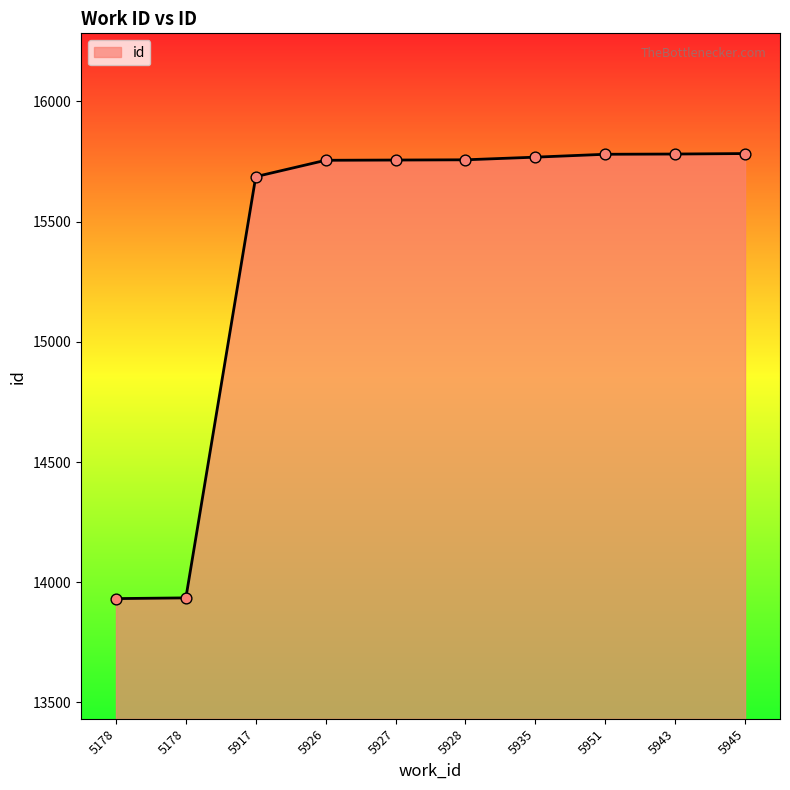

What is the ratio of the value at 5945 to the value at 5928?

1.0